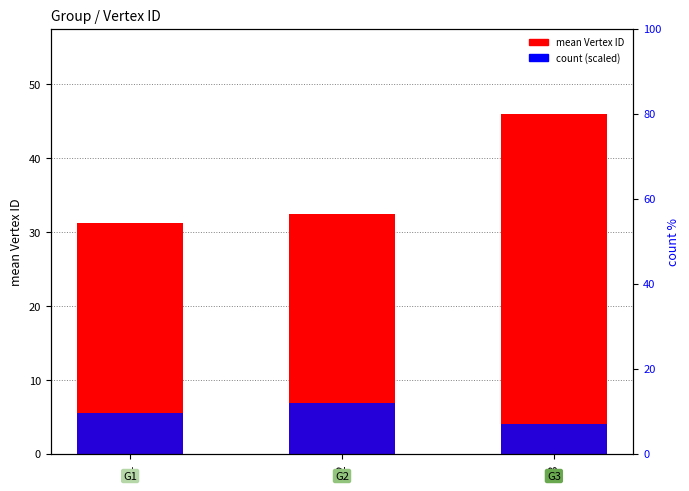

Which series has the largest total across all categories?

mean Vertex ID